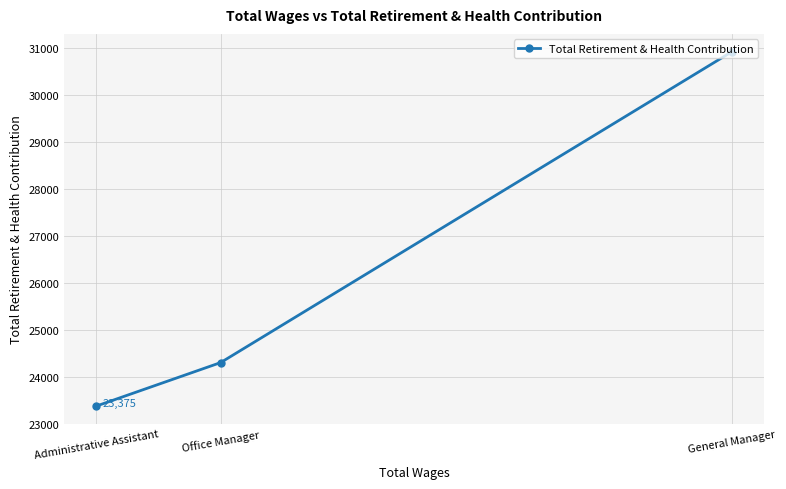

What is the sum of all values?

78595